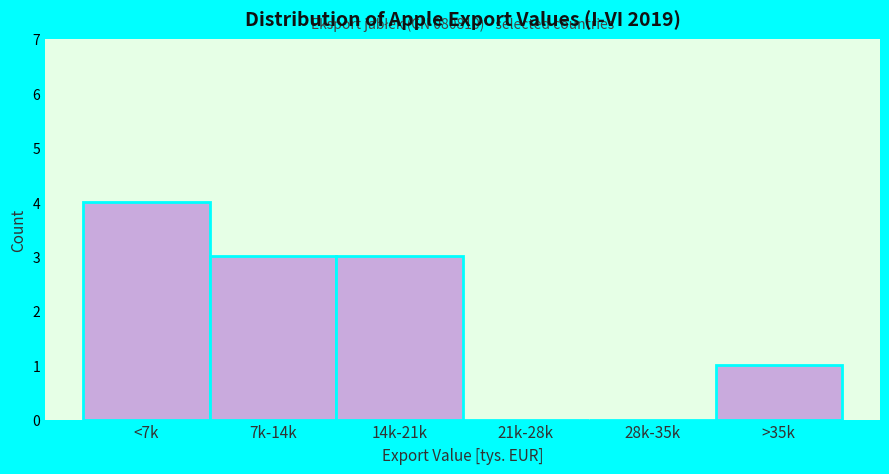

Reading left to right, what are all the values shown in this chart?

<7k=4	7k-14k=3	14k-21k=3	21k-28k=0	28k-35k=0	>35k=1